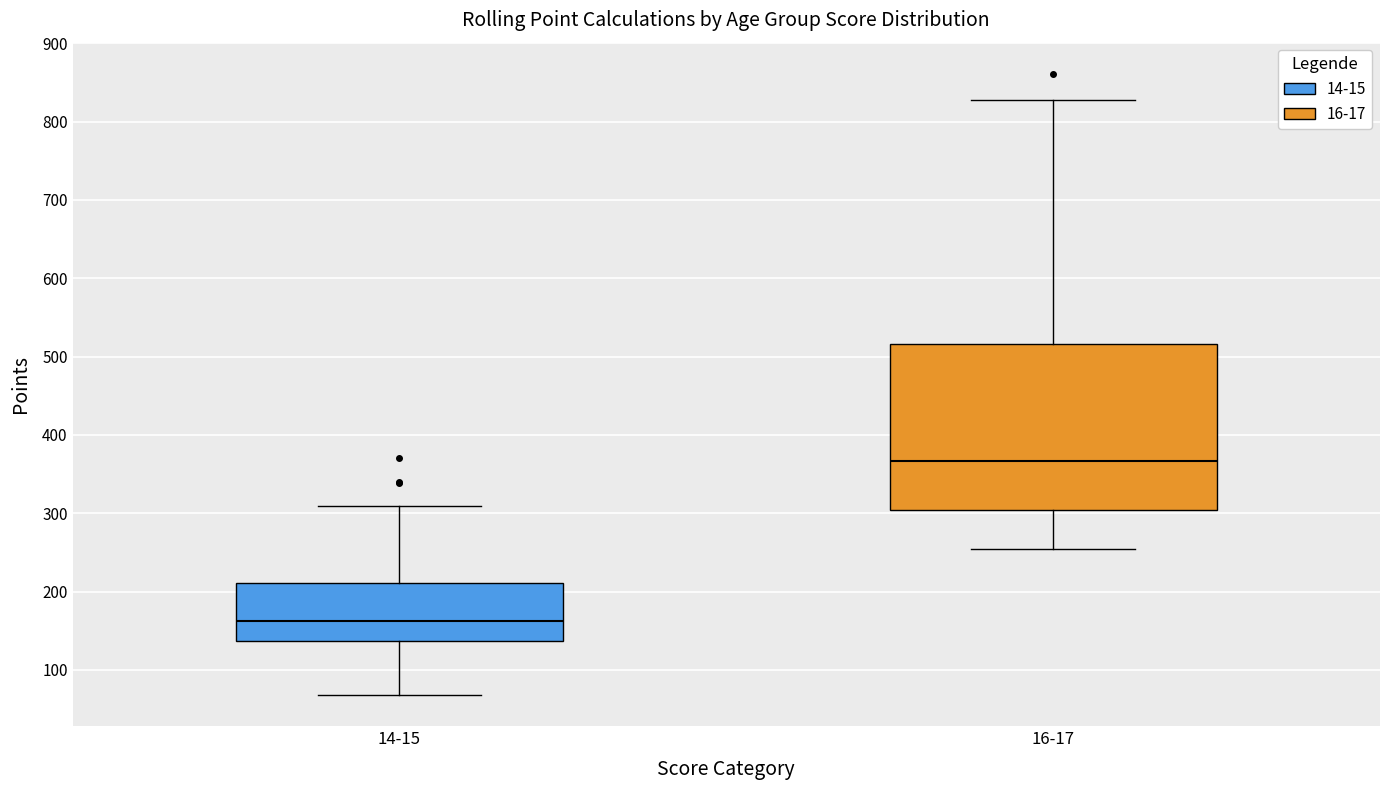

Which box has the highest median line?

16-17